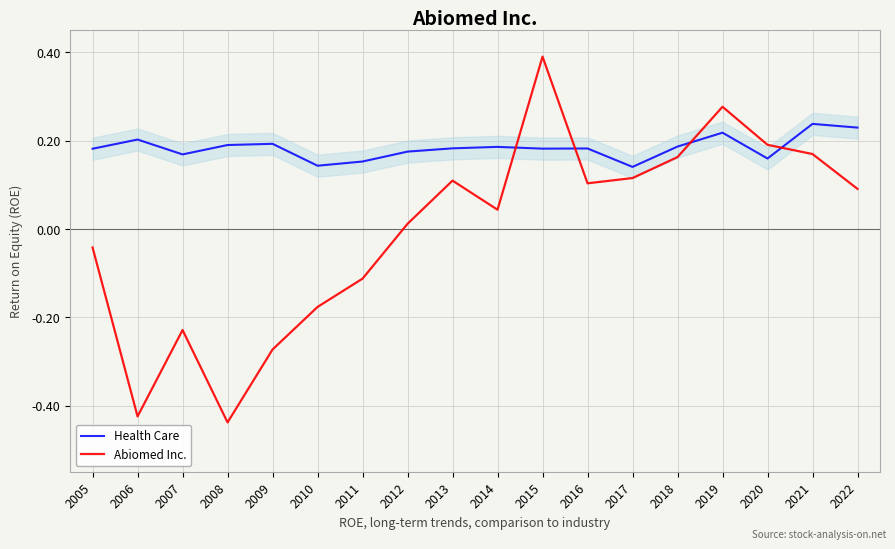

At which category does the chart reach its peak across all series?

2015